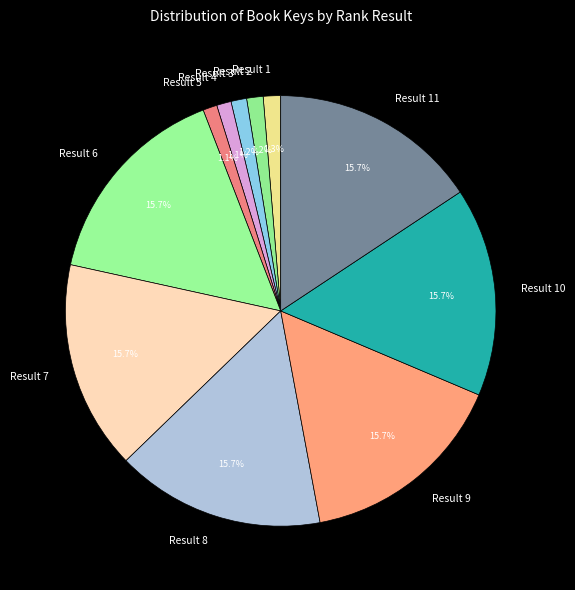

To the nearest percent, what percentage of the pie is Result 4?

1%